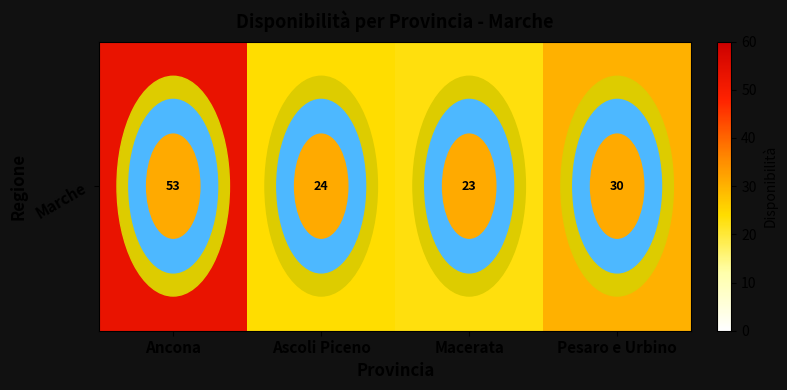

The value at Pesaro e Urbino is 30. True or false?

True